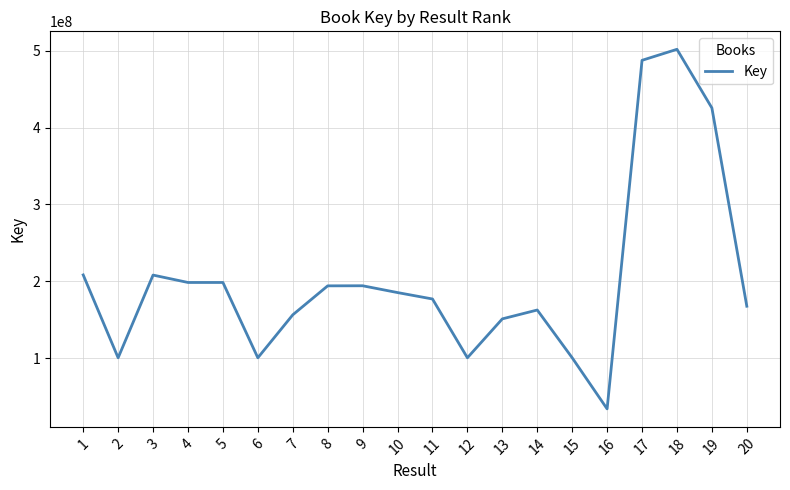

What is the change in value from 5 to 9?

-4285449